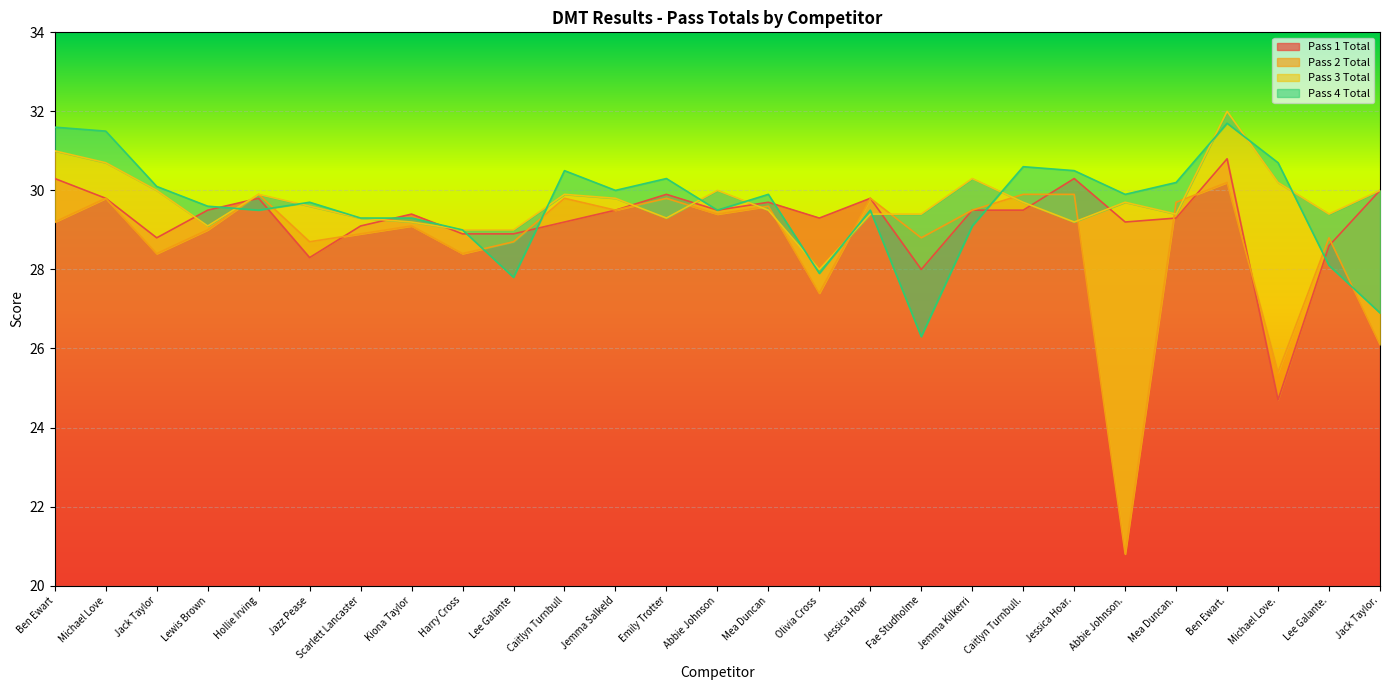

Reading right to left, list all the values displayed in this chart.

Pass 1 Total: 30.0	28.6	24.7	30.8	29.3	29.2	30.3	29.5	29.5	28.0	29.8	29.3	29.7	29.5	29.9	29.5	29.2	28.9	28.9	29.4	29.1	28.3	29.8	29.5	28.8	29.8	30.3
Pass 2 Total: 26.1	28.8	25.4	30.2	29.7	20.8	29.9	29.9	29.5	28.8	29.8	27.4	29.6	29.4	29.8	29.5	29.8	28.7	28.4	29.1	28.9	28.7	29.9	29.0	28.4	29.8	29.2
Pass 3 Total: 30.0	29.4	30.2	32.0	29.4	29.7	29.2	29.7	30.3	29.4	29.4	28.0	29.5	30.0	29.3	29.8	29.9	29.0	29.0	29.2	29.3	29.6	29.9	29.1	30.0	30.7	31.0
Pass 4 Total: 26.9	28.1	30.7	31.7	30.2	29.9	30.5	30.6	29.1	26.3	29.5	27.9	29.9	29.5	30.3	30.0	30.5	27.8	29.0	29.3	29.3	29.7	29.5	29.6	30.1	31.5	31.6